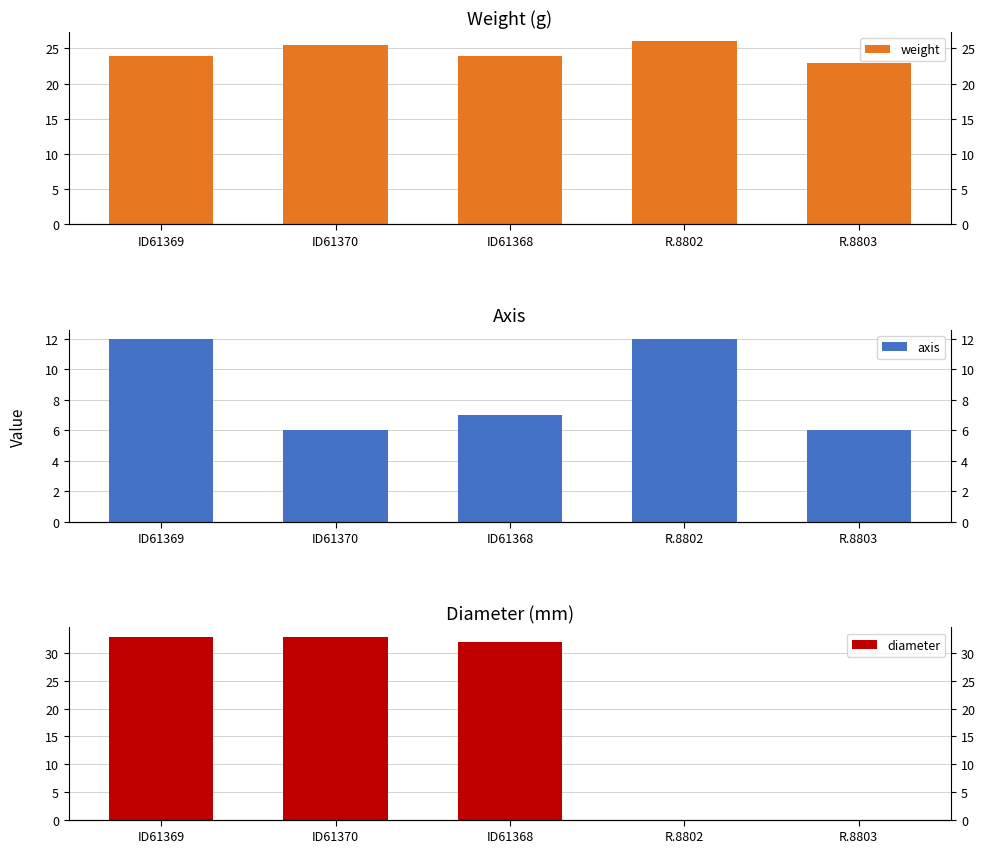

What is the label of the 4th bar from the right?

ID61370